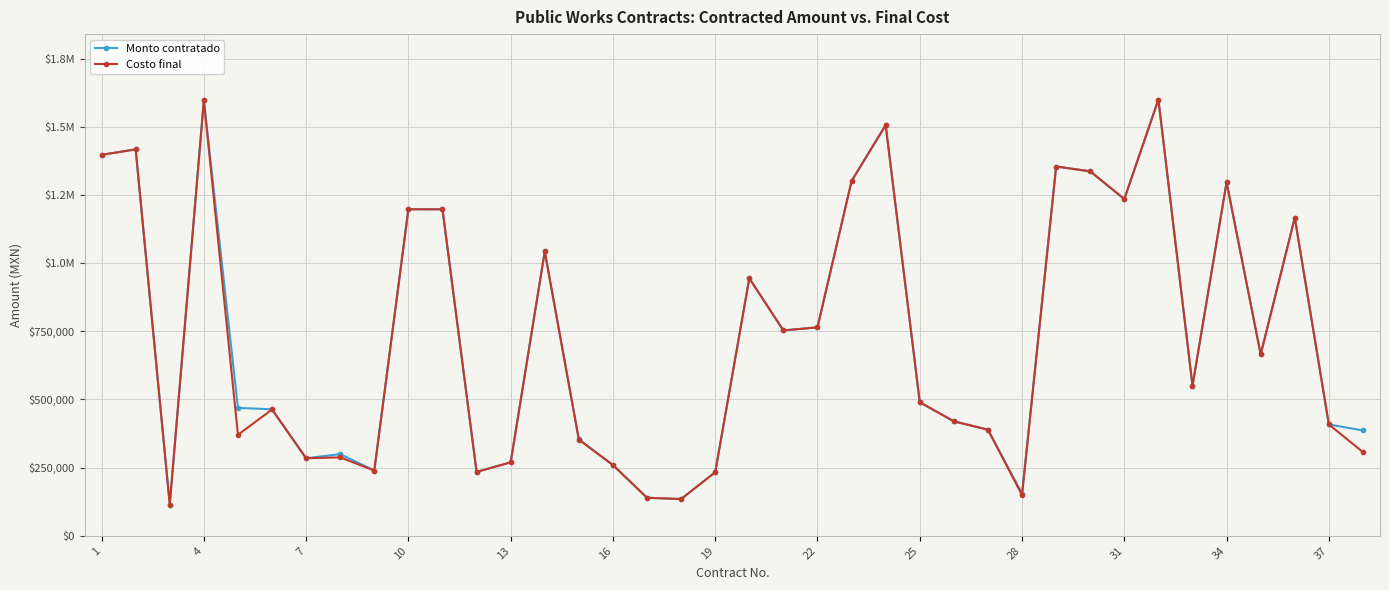

What is the minimum value for Monto contratado?

114743.6